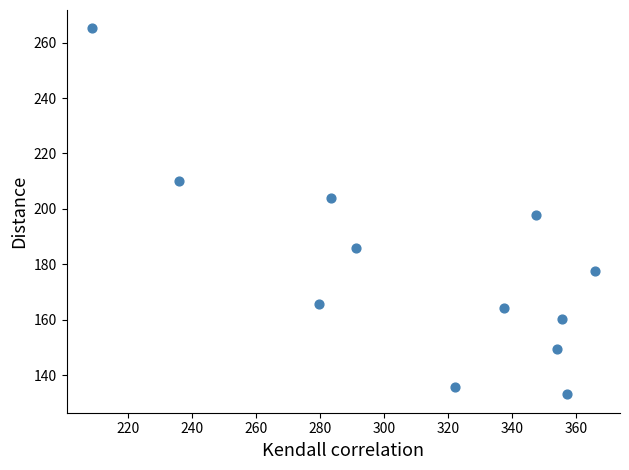

What is the range of Y values (max minus min)?

132.1